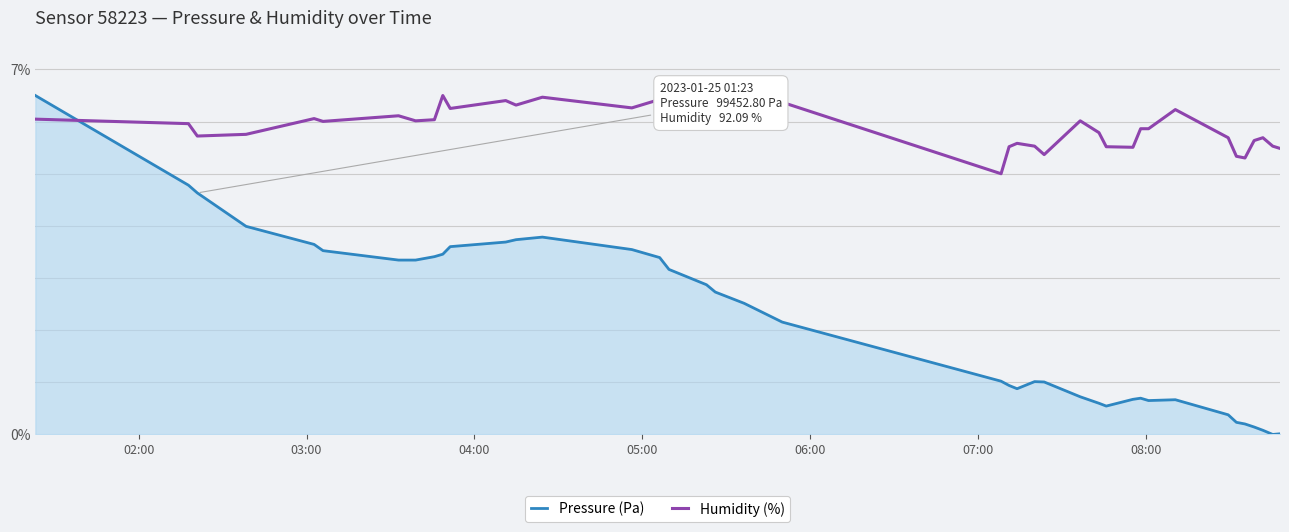

List the series in order of their overall mean, lowest first.

Pressure (Pa), Humidity (%)